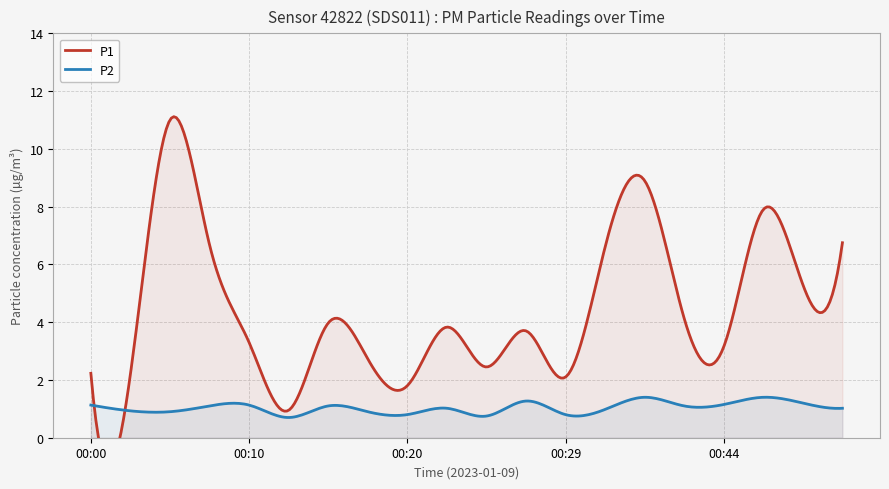

At how many categories does at least one series exceed 8?

2